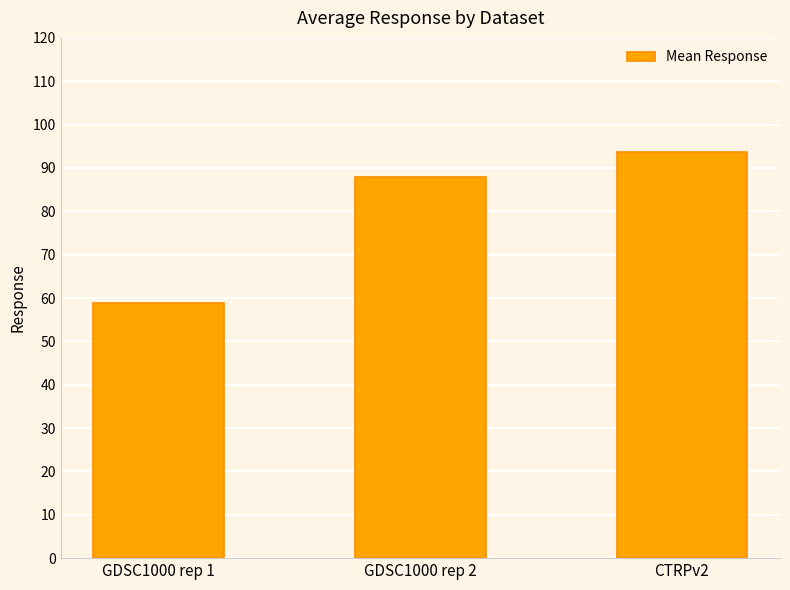

The chart shows a value of 93.6 at CTRPv2. True or false?

True